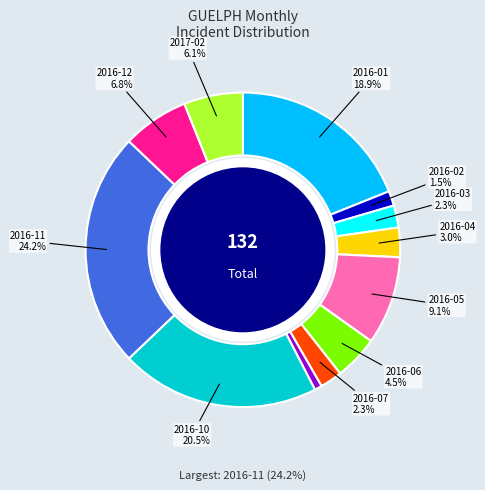

Is there a majority slice in this chart?

No